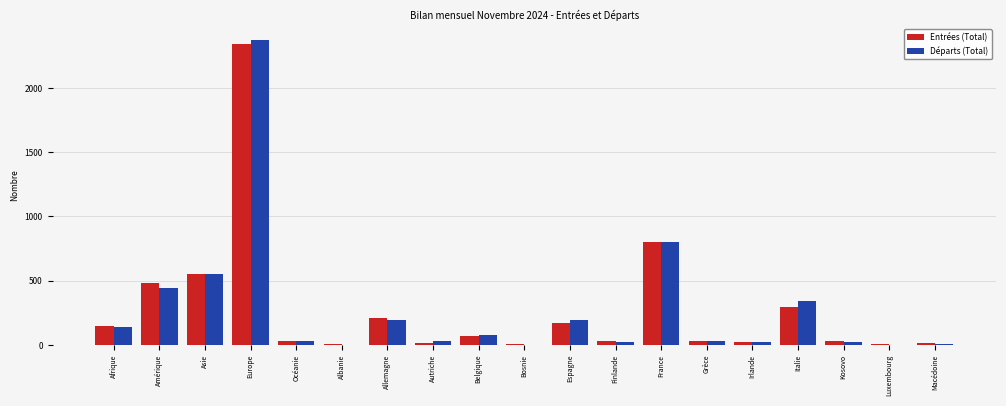

At which category is the sum across all series the highest?

Europe